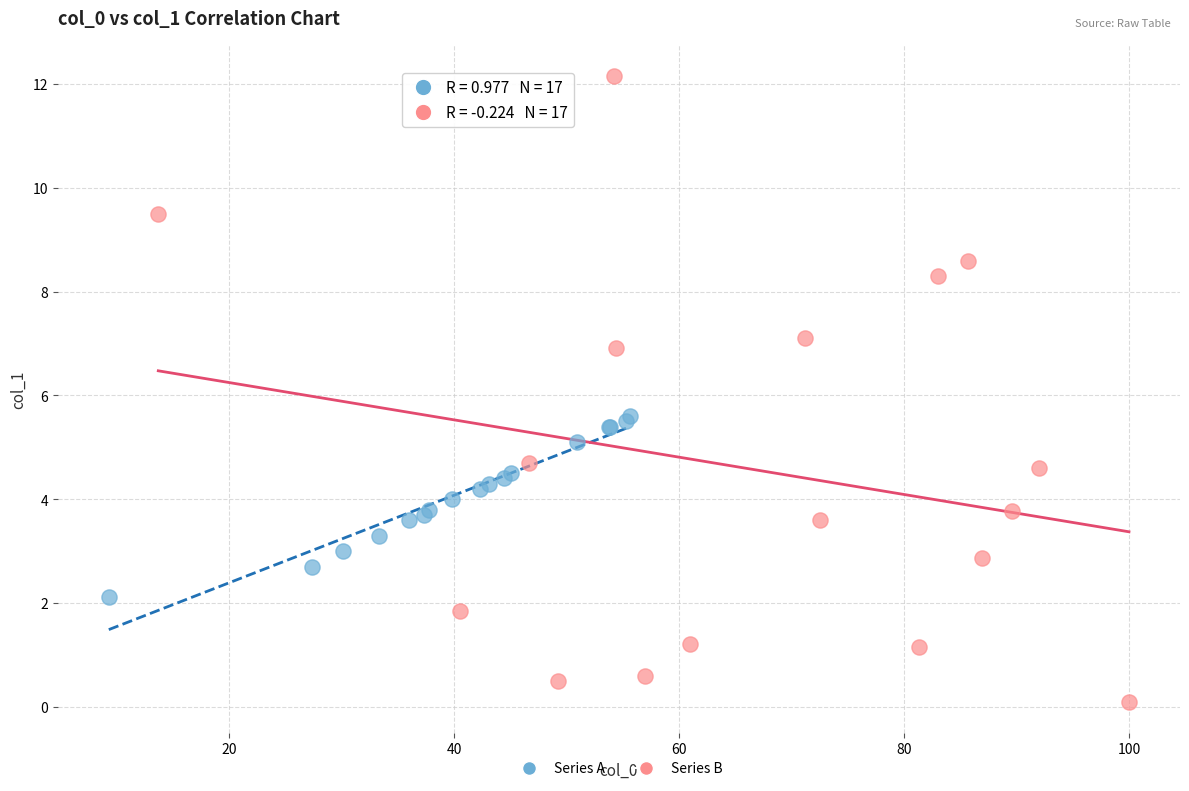

Which series has the widest spread of Y values?

Series B